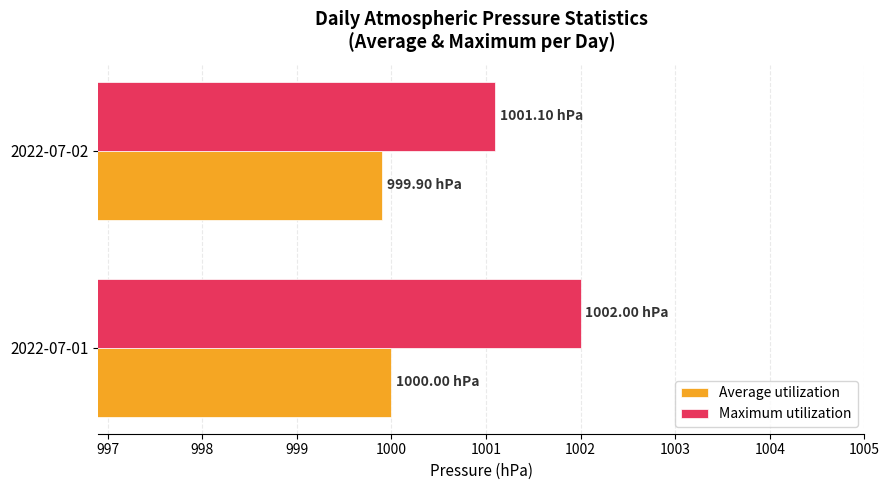

What is the difference between the Maximum utilization values at 2022-07-02 and 2022-07-01?

0.9